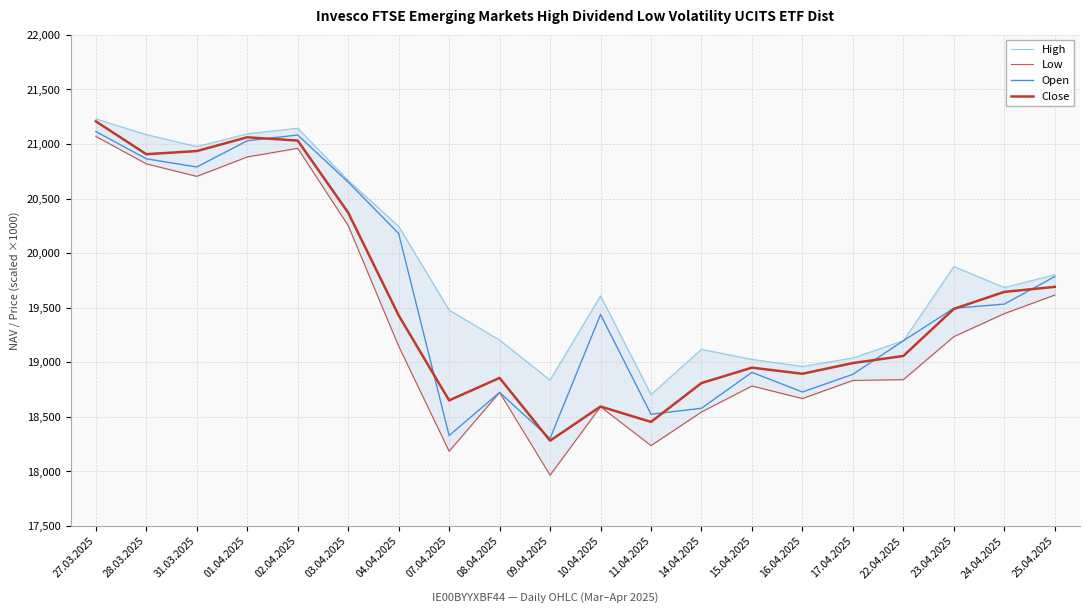

In High, how many points are lower than both neighbors (excluding endpoints)?

5